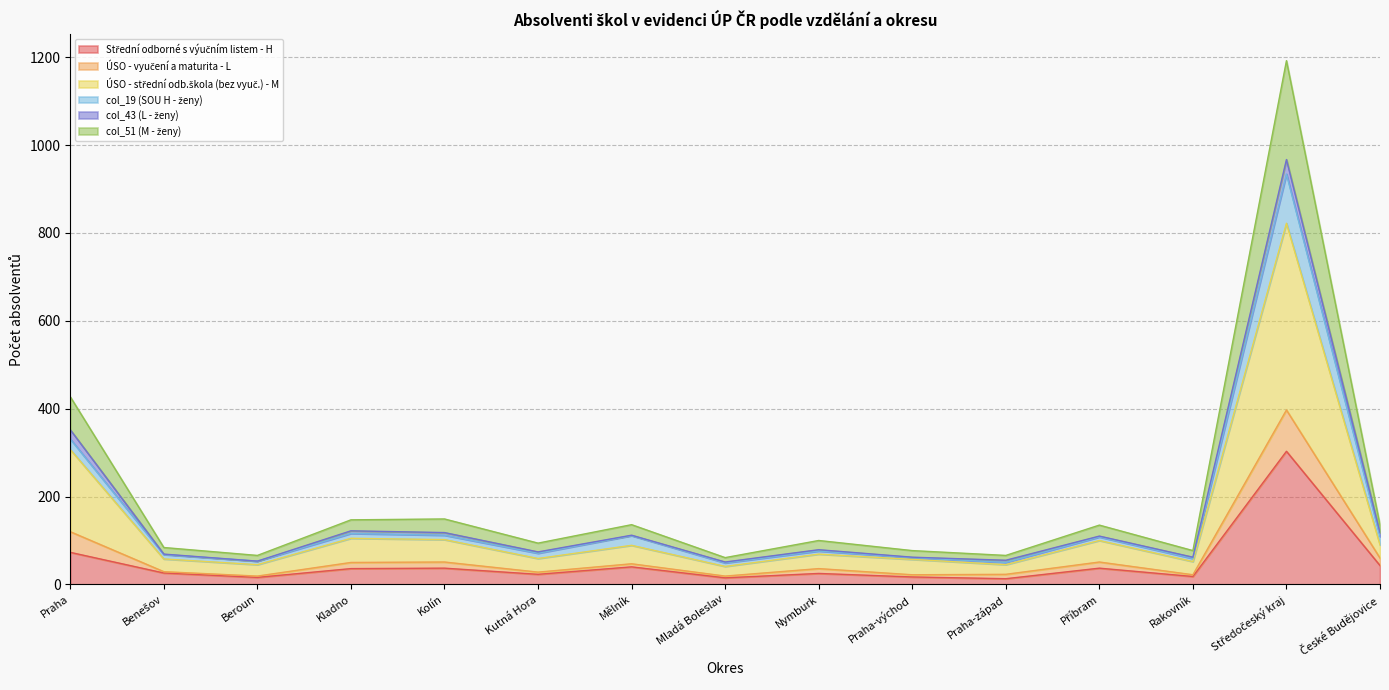

True or false: Střední odborné s výučním listem - H and col_19 (SOU H - ženy) cross at least once.

False